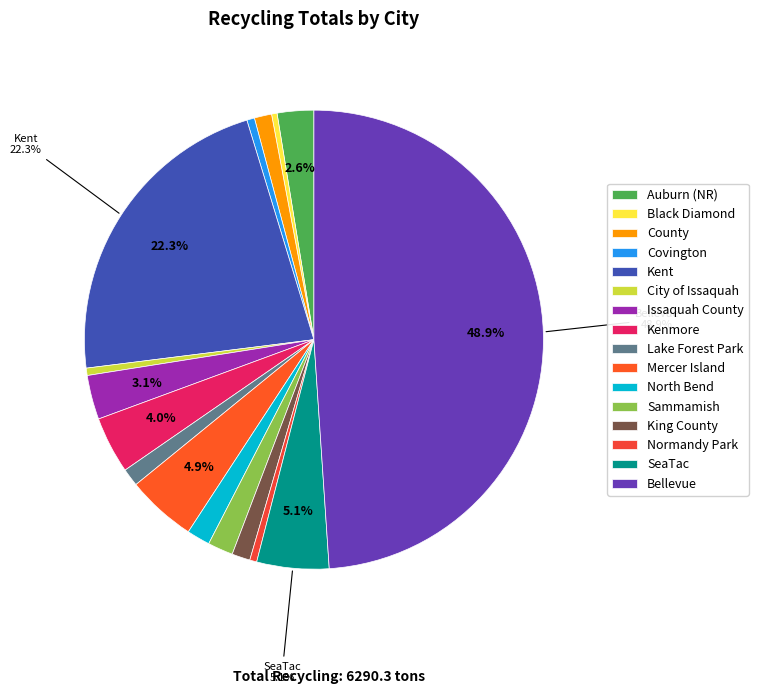

How many slices are in this pie chart?

16